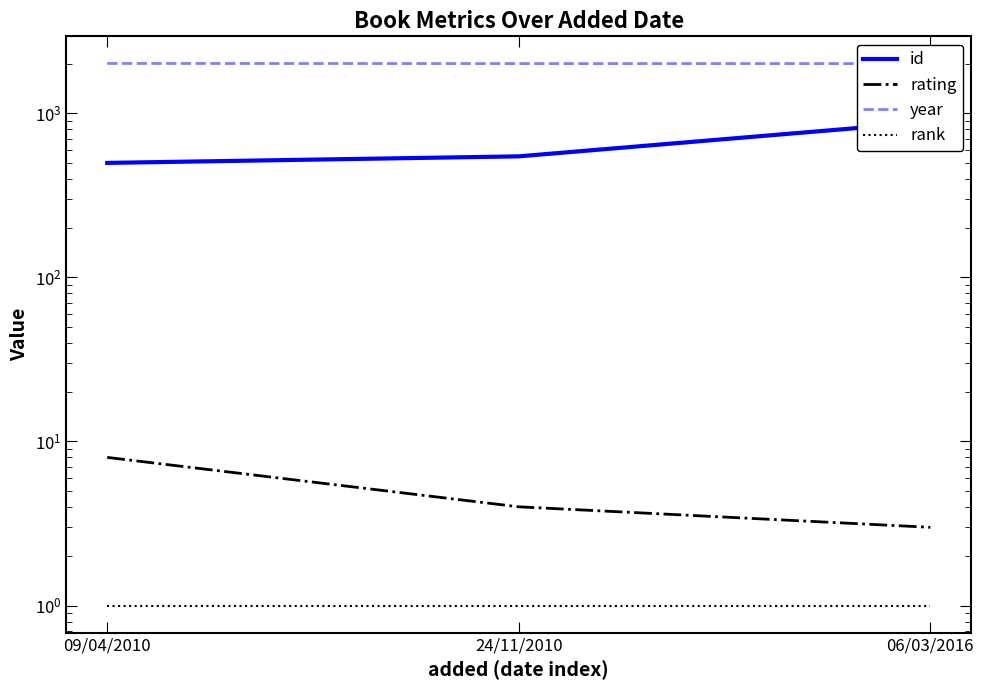

What is the approximate value of rating at 09/04/2010?

8